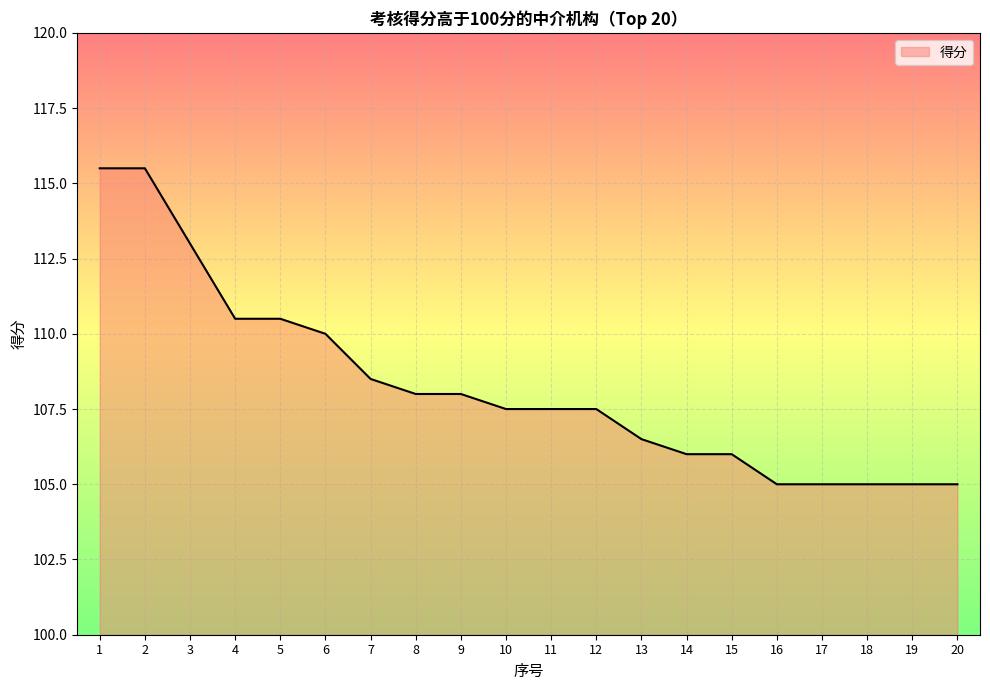

How many lines are shown in the chart?

1